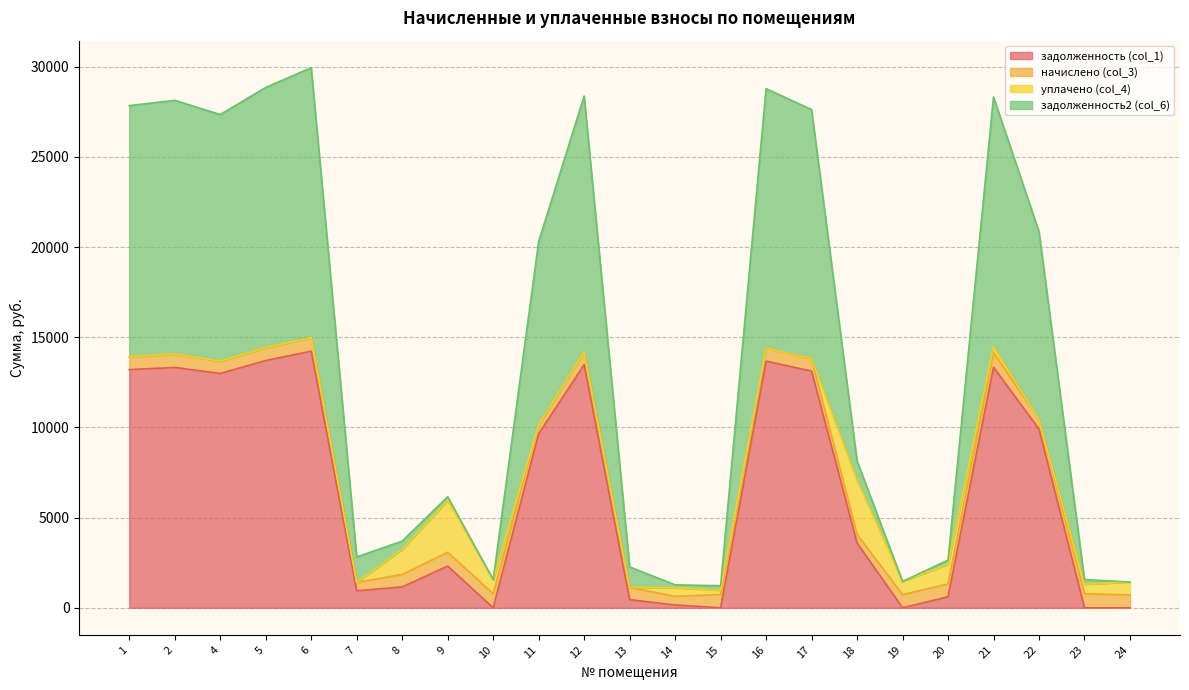

True or false: задолженность (col_1) has a value of 9647.8 at 11.

True